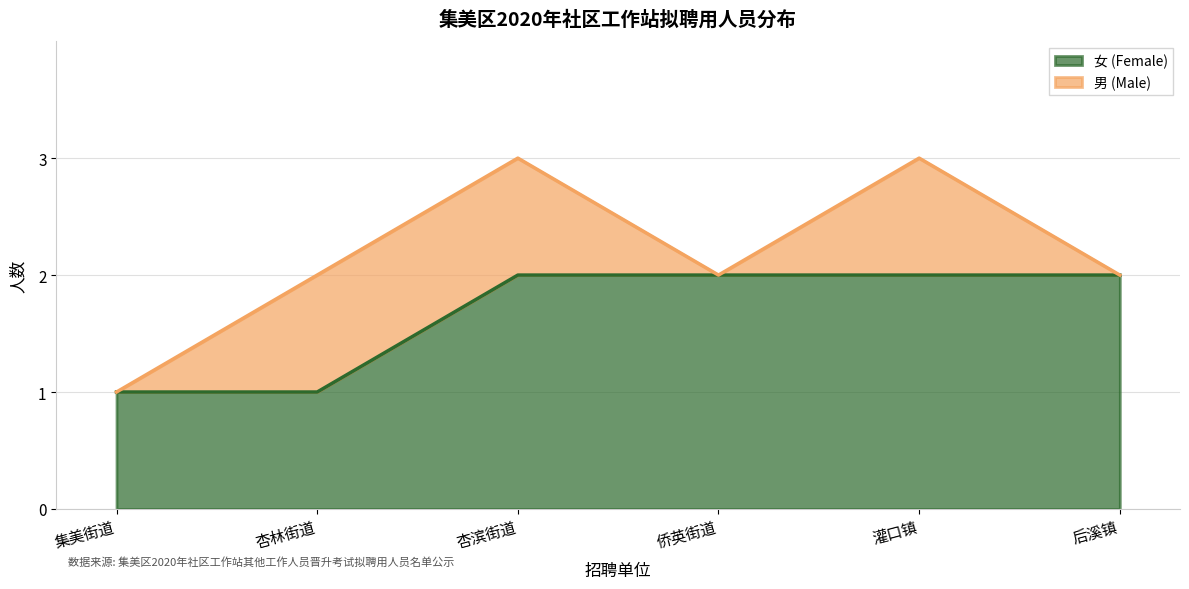

True or false: Female and Male intersect in this chart.

False